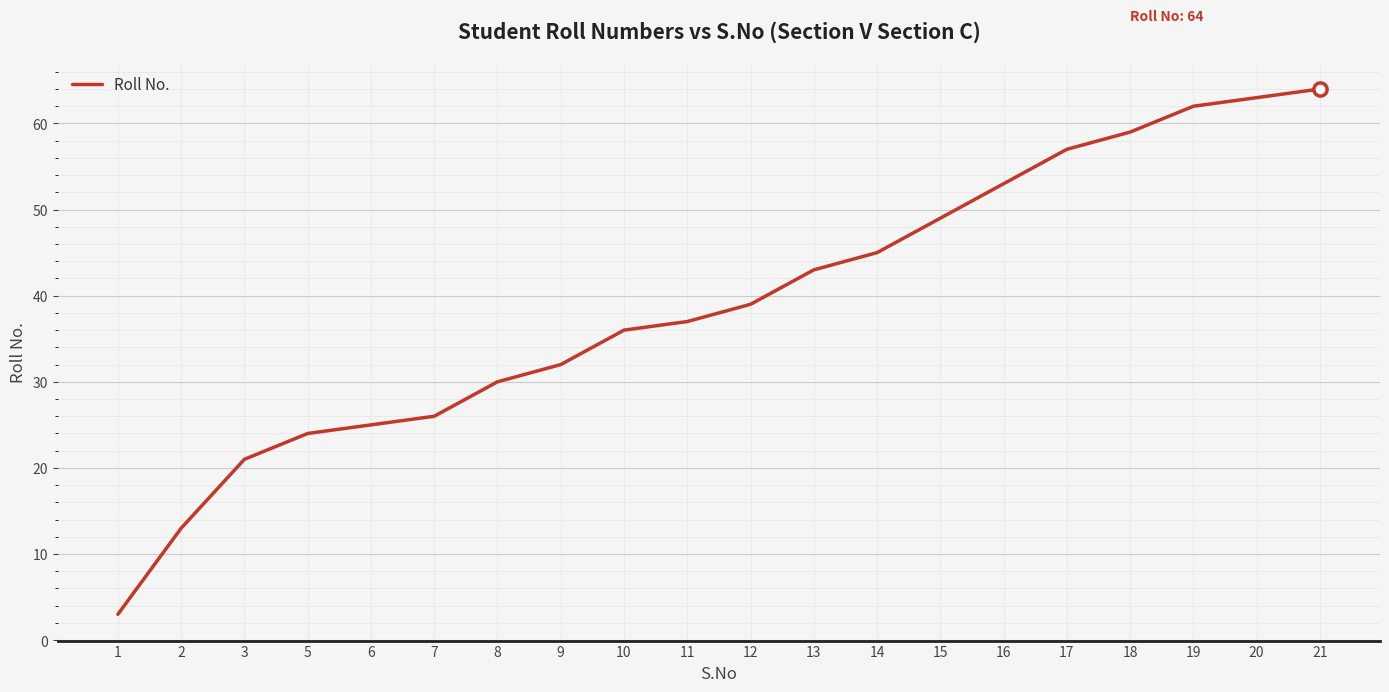

Approximately how many times larger is the value at 11 compared to 7?

1.4